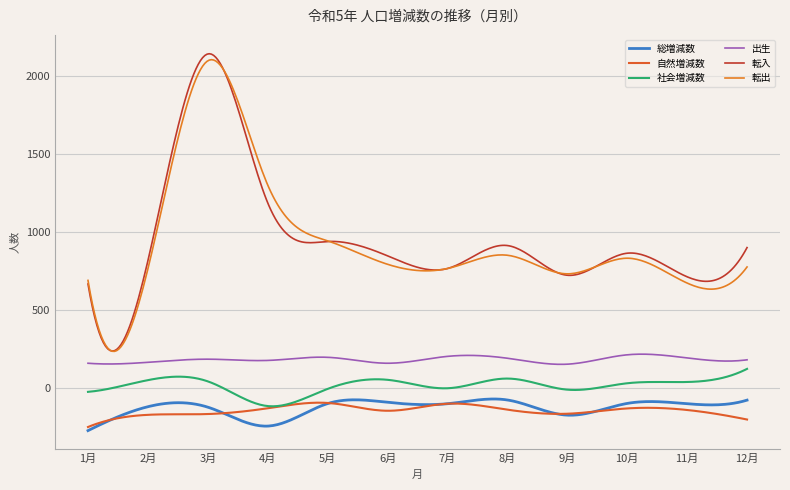

How many interior local peaks does the 総増減数 series have?

4